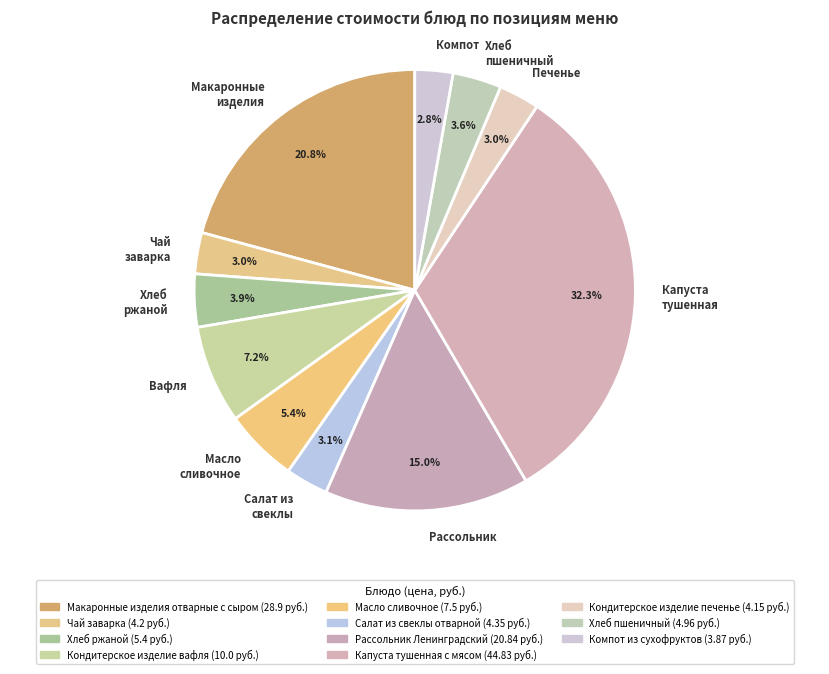

Is there a majority slice in this chart?

No